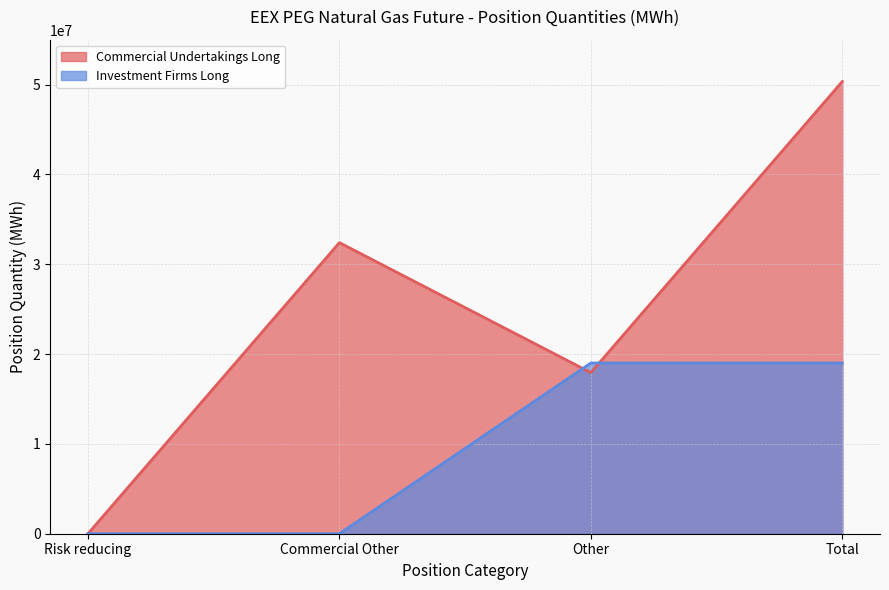

Does the chart have visible grid lines?

Yes